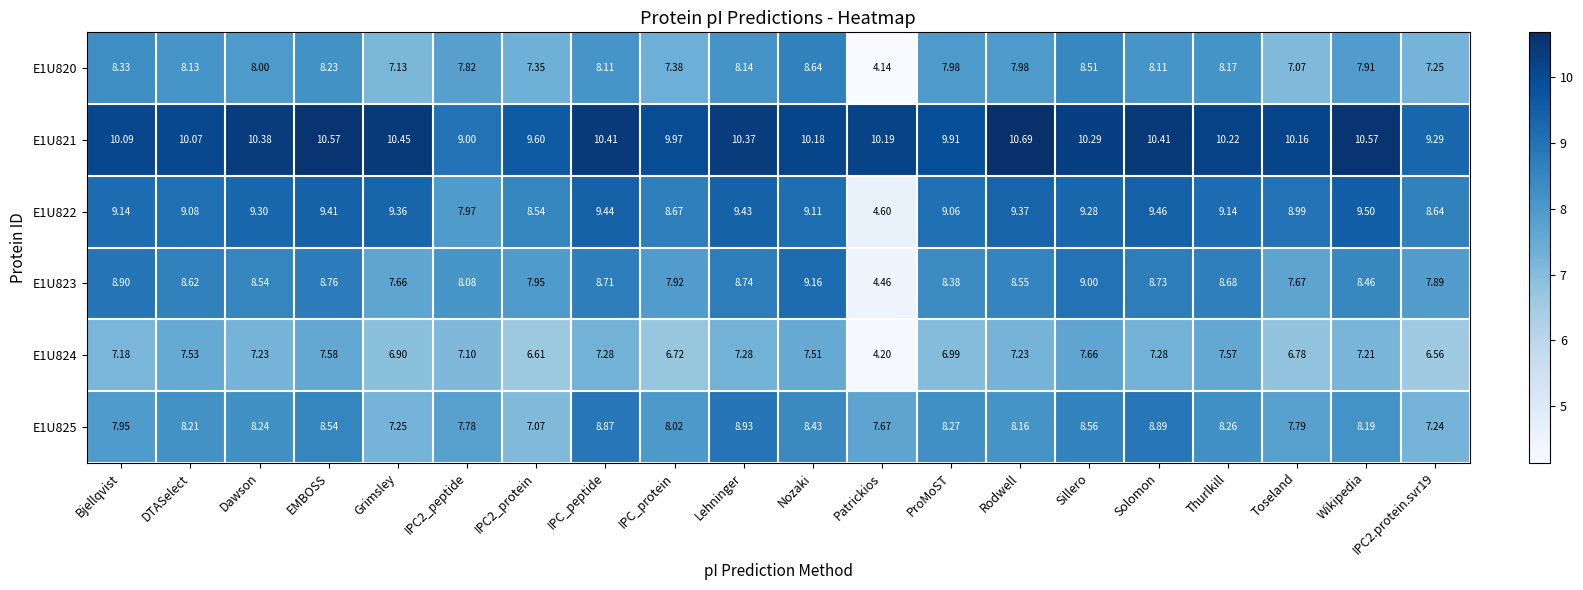

Which category has the highest value across all series?

Rodwell